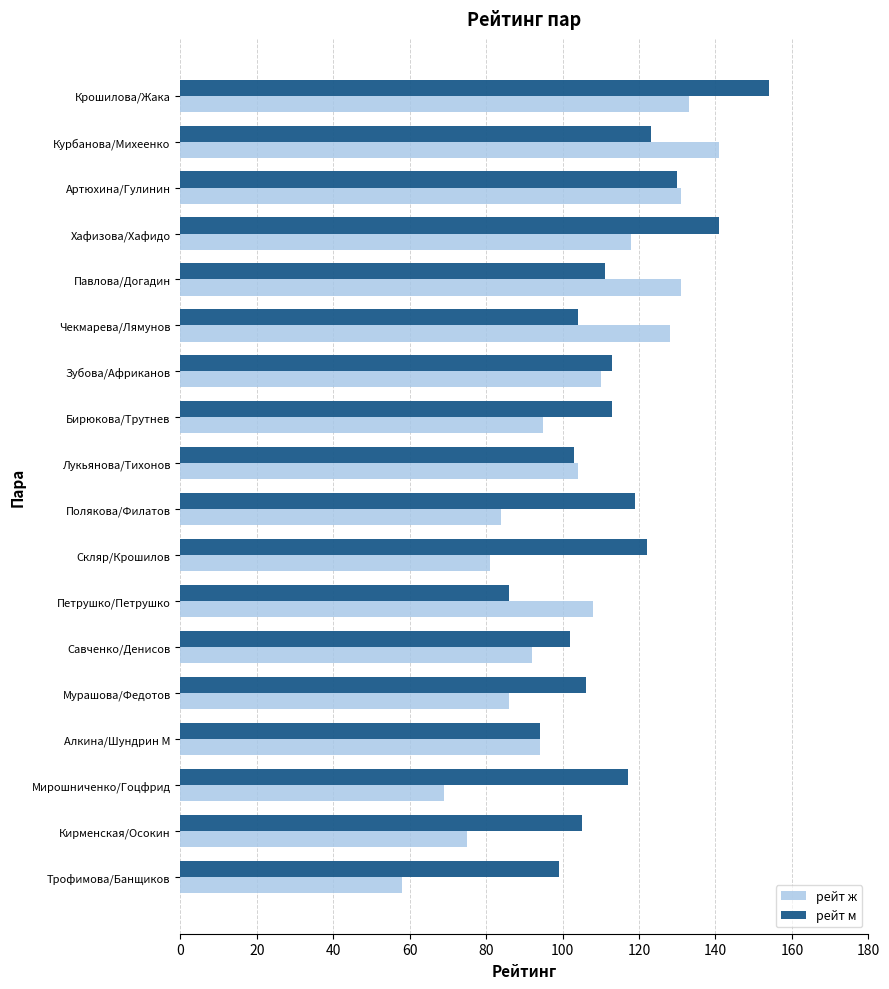

True or false: рейт ж has a value of 94 at Алкина/Шундрин М.

True